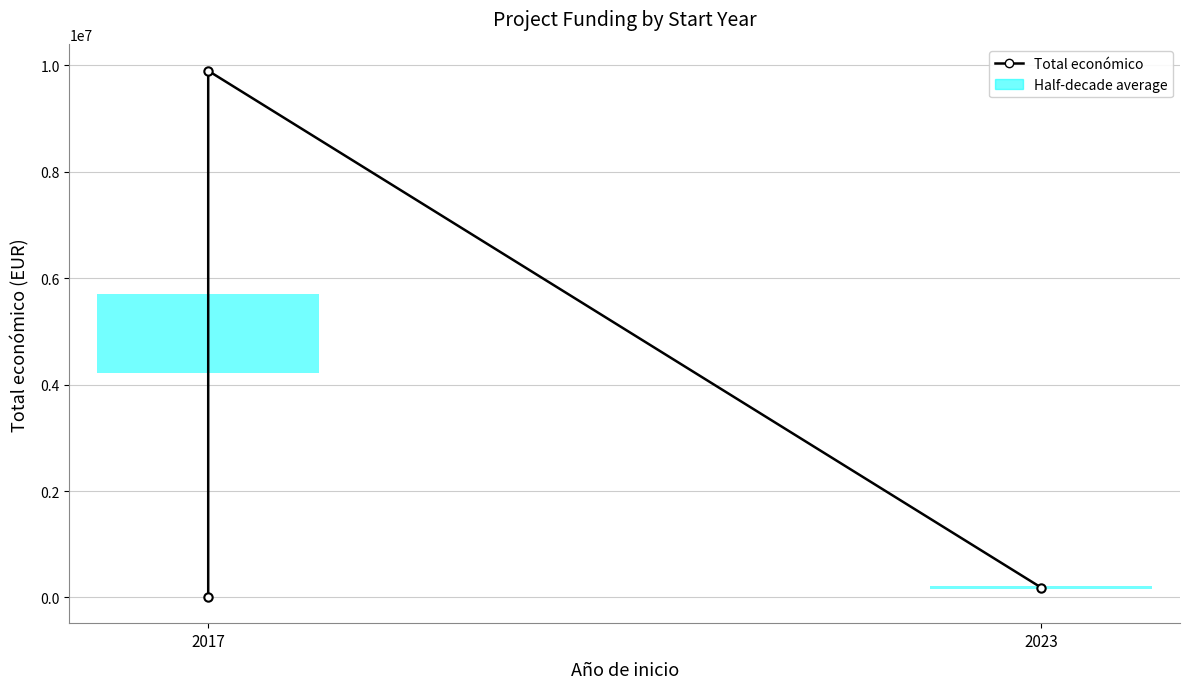

What position from the left is 2017?

1